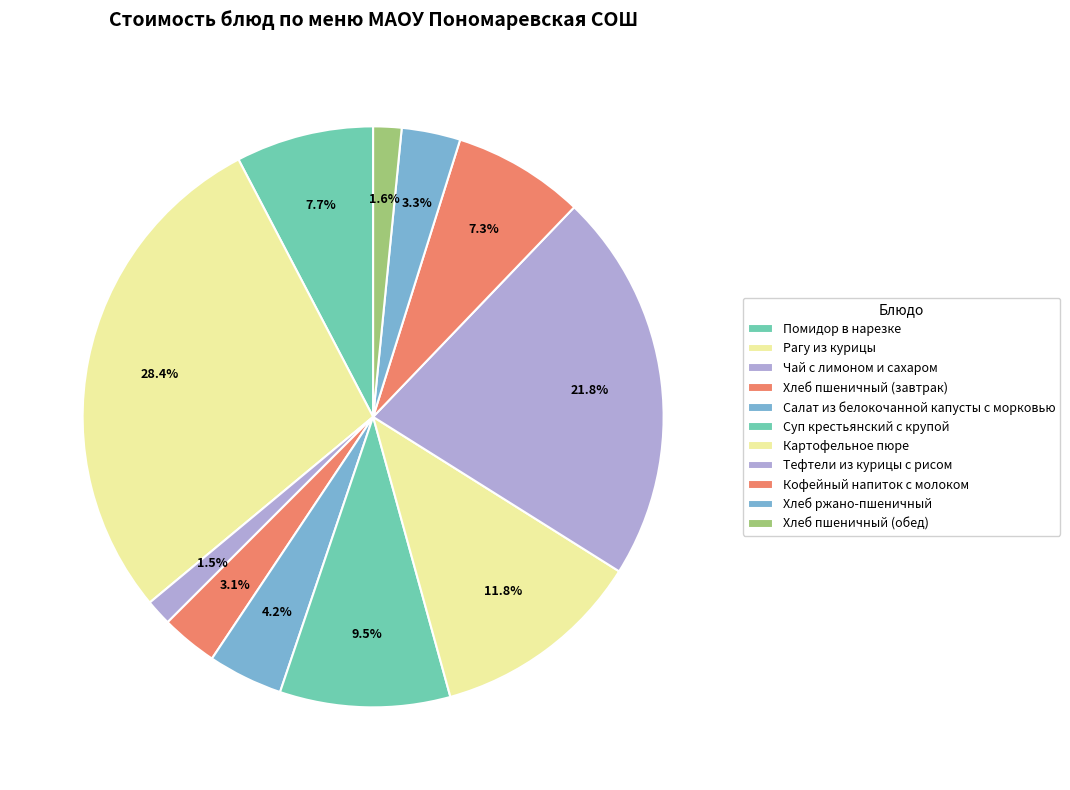

What is the largest slice in the pie chart?

Рагу из курицы